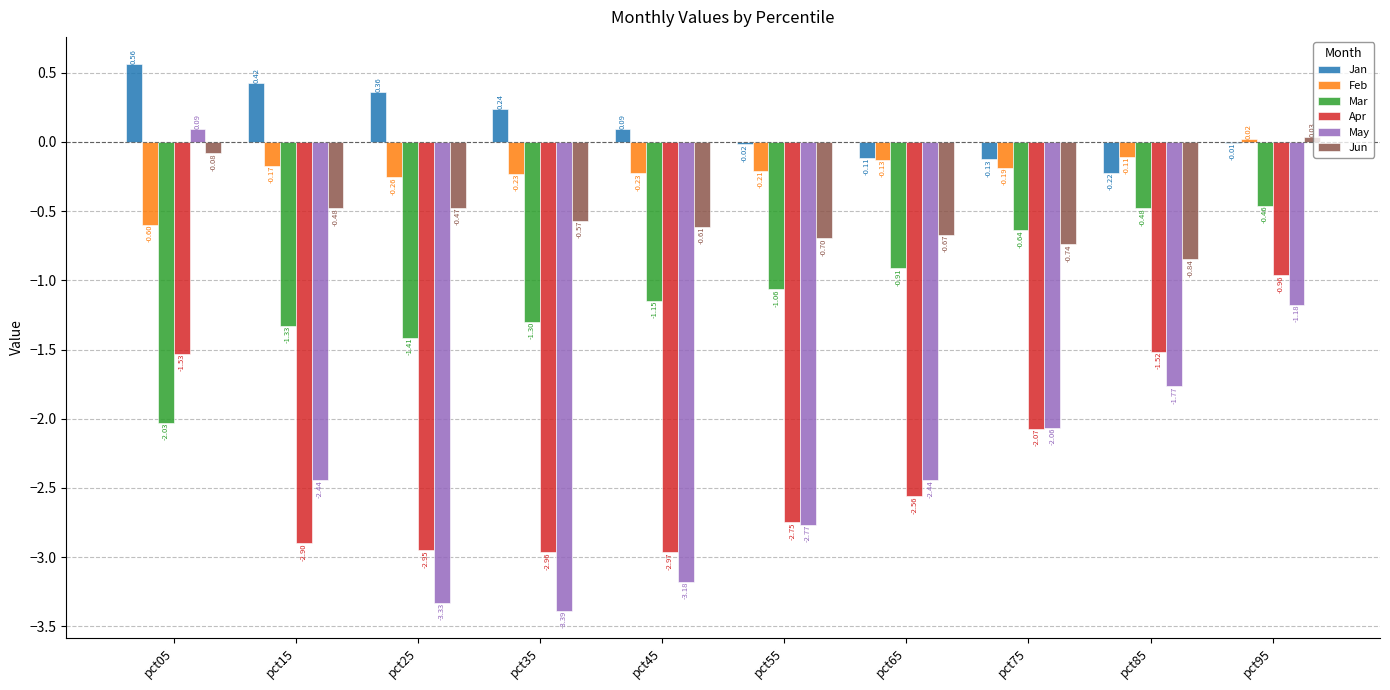

Is the value of Apr at pct15 greater than the value of Jun at pct05?

No